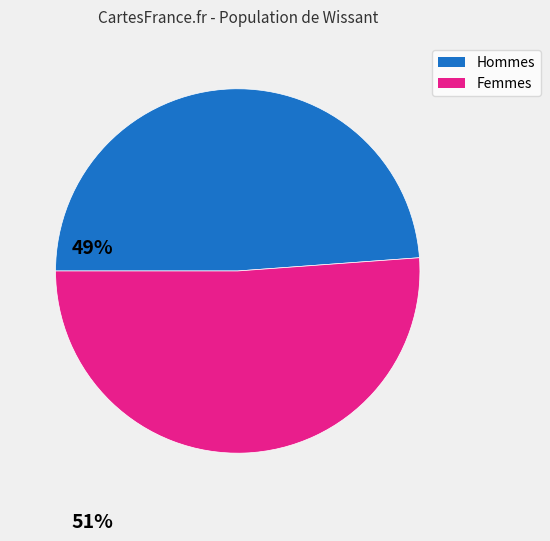

Rank the categories by value from highest to lowest.

Femmes, Hommes